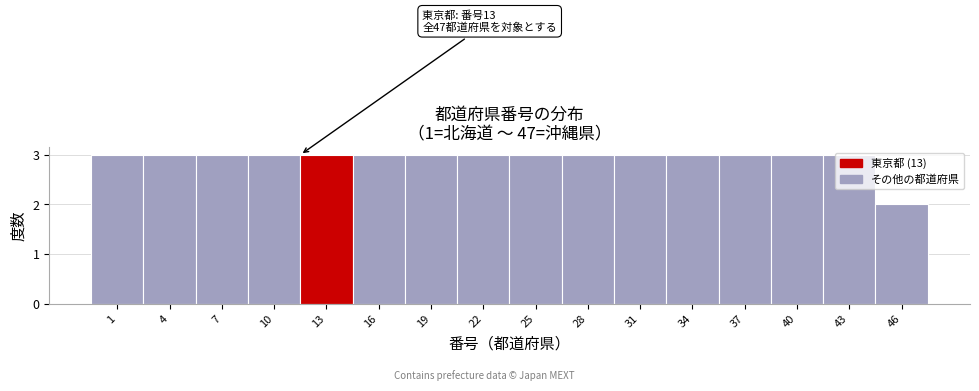

What is the greatest value displayed?

3